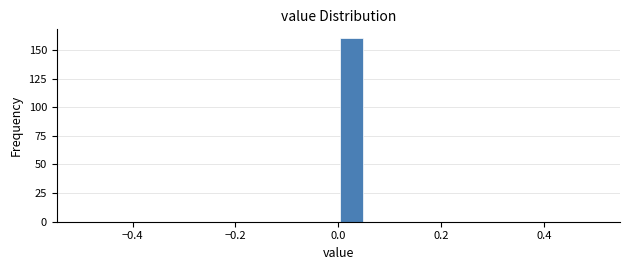

Read against the x-axis, roughly where is the centre of the tallest bar?

0.02